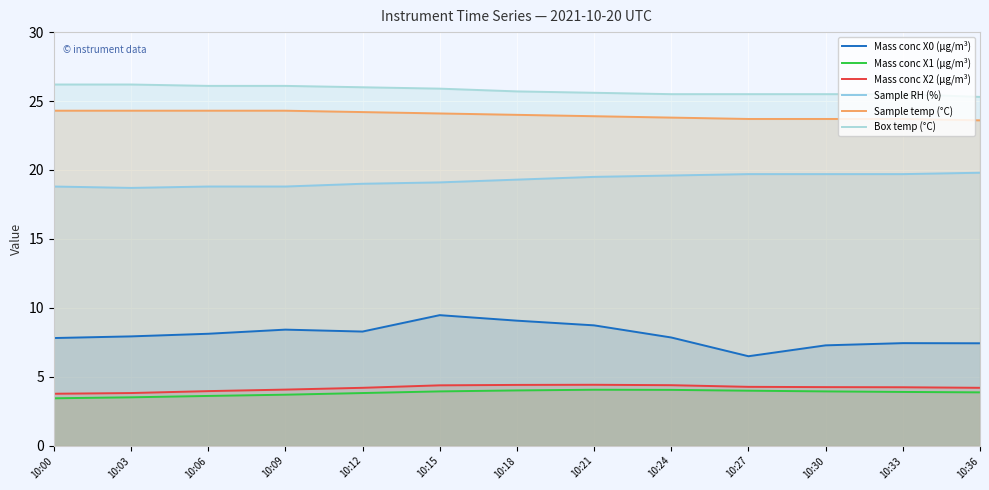

True or false: Sample RH (%) has more than 1 interior local peaks.

False